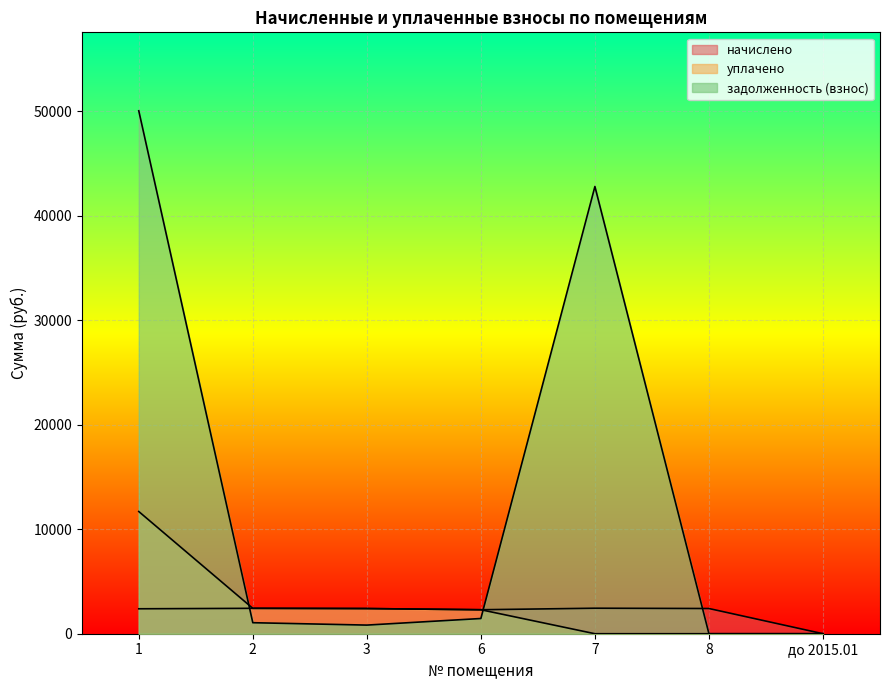

Which series has the widest spread of values?

задолженность (взнос)